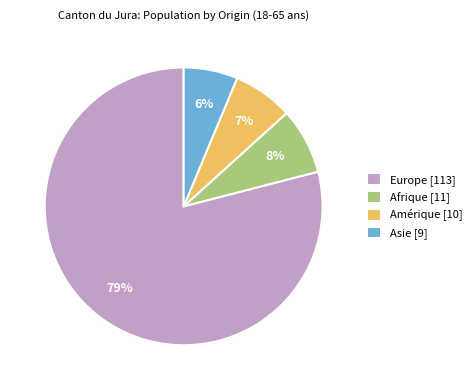

What is the ratio of the value at Amérique [10] to the value at Afrique [11]?

0.9